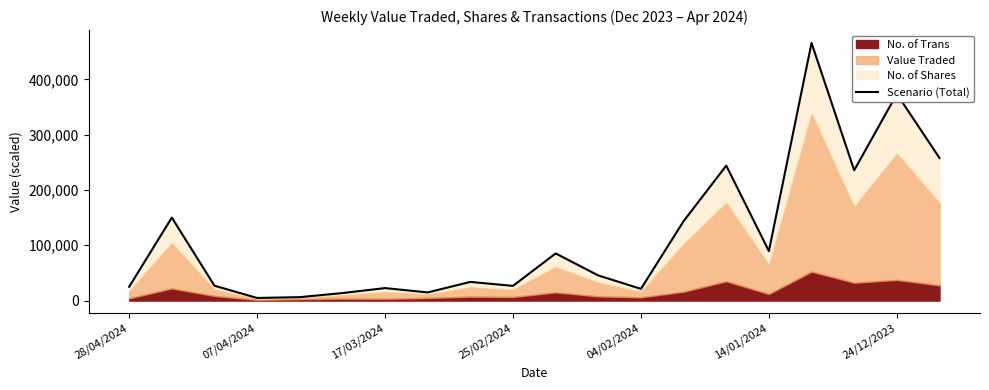

How many data points does each series have?

20